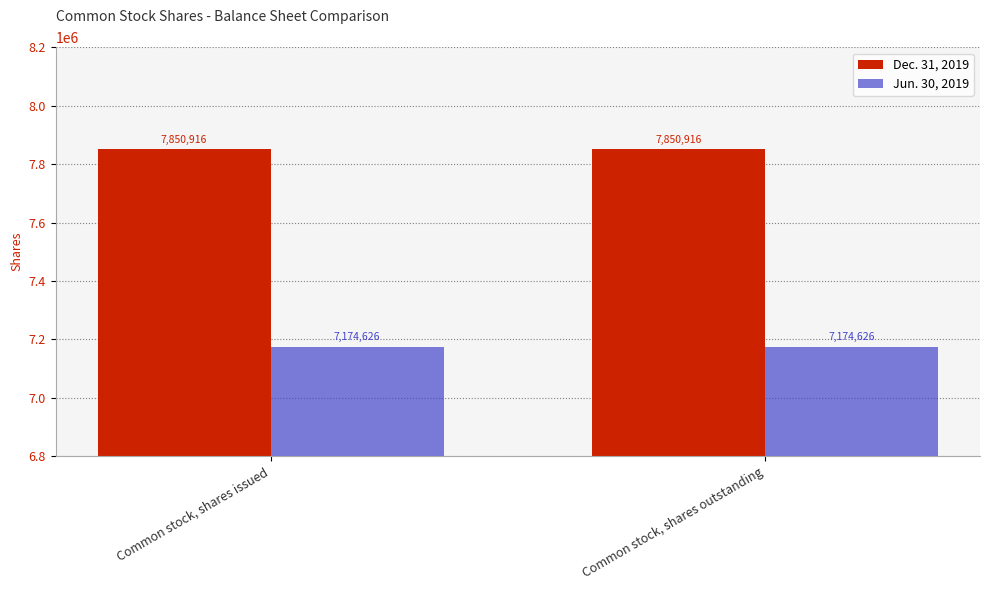

Is it true that Dec. 31, 2019 equals 10226647 at Common stock, shares outstanding?

False